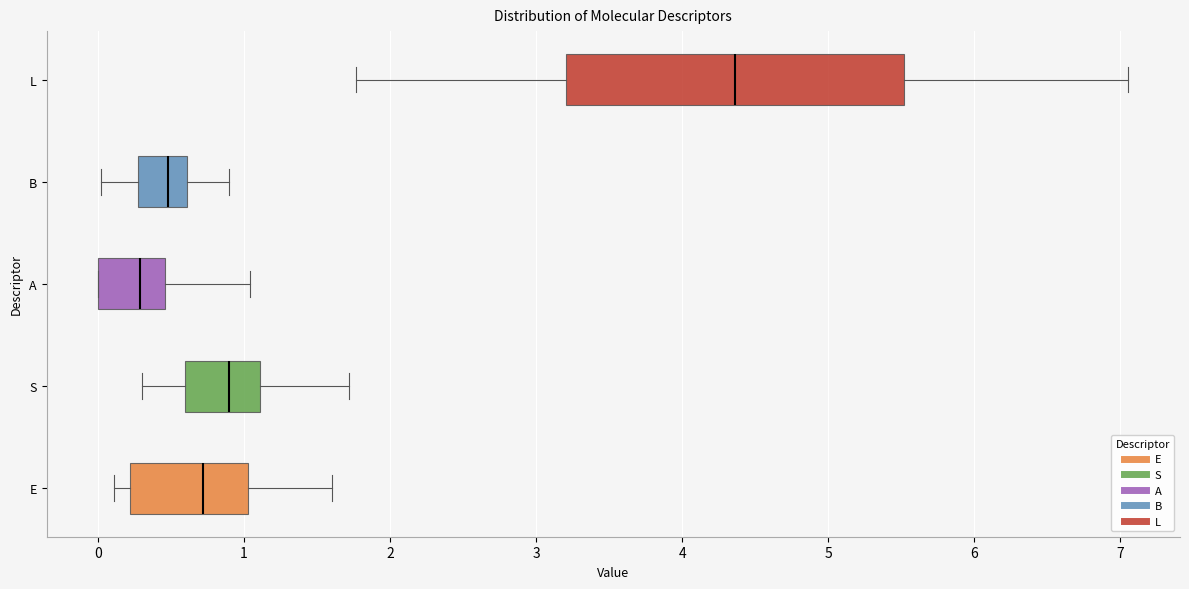

Reading bottom to top, read every box against the x-axis: the position of its median line, the range the box covers, and the ends of its whiskers. The values are not printed on the chart, so give them approximately, as read against the axis.

E: median 0.7, box 0.2 to 1.0, whiskers 0.1 to 1.6
S: median 0.9, box 0.6 to 1.1, whiskers 0.3 to 1.7
A: median 0.3, box 0.0 to 0.5, whiskers 0.0 to 1.0
B: median 0.5, box 0.3 to 0.6, whiskers 0.0 to 0.9
L: median 4.4, box 3.2 to 5.5, whiskers 1.8 to 7.1